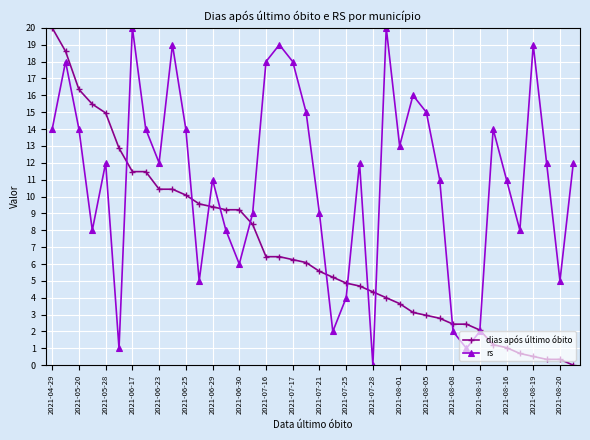

What is the value of the rs point at the 4th from the left?

8.0